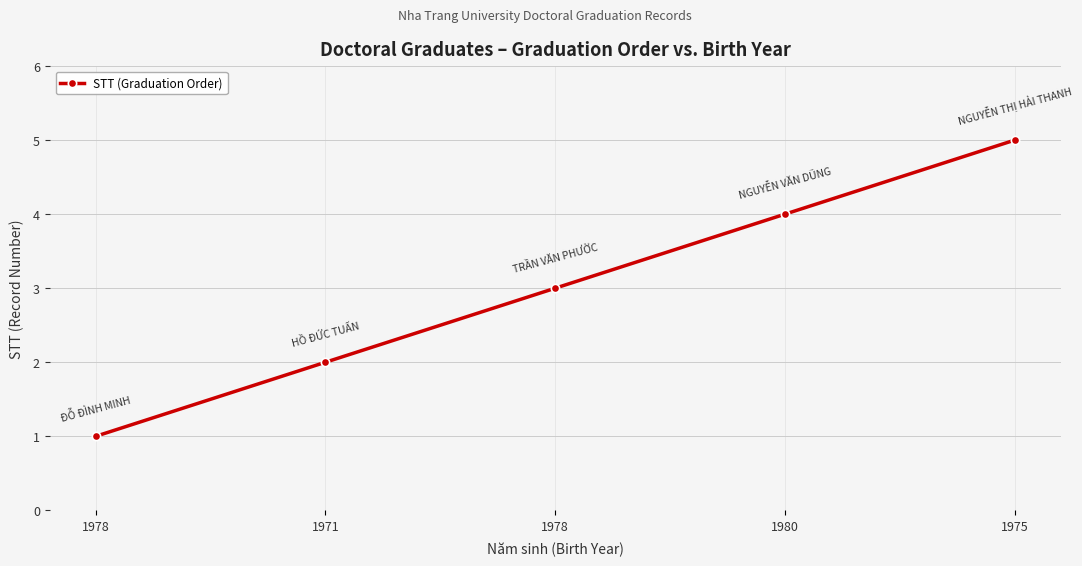

How many categories are shown in the chart?

5